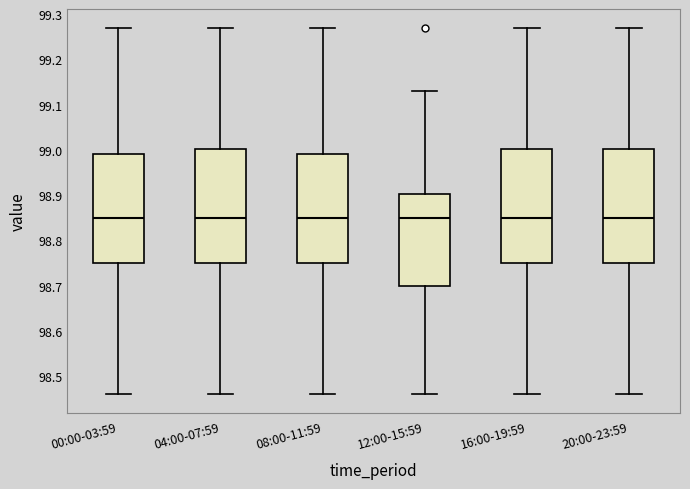

Where is the lower edge of the box for 04:00-07:59 on the y-axis? The values are not printed on the chart, so give them approximately, as read against the axis.

98.75